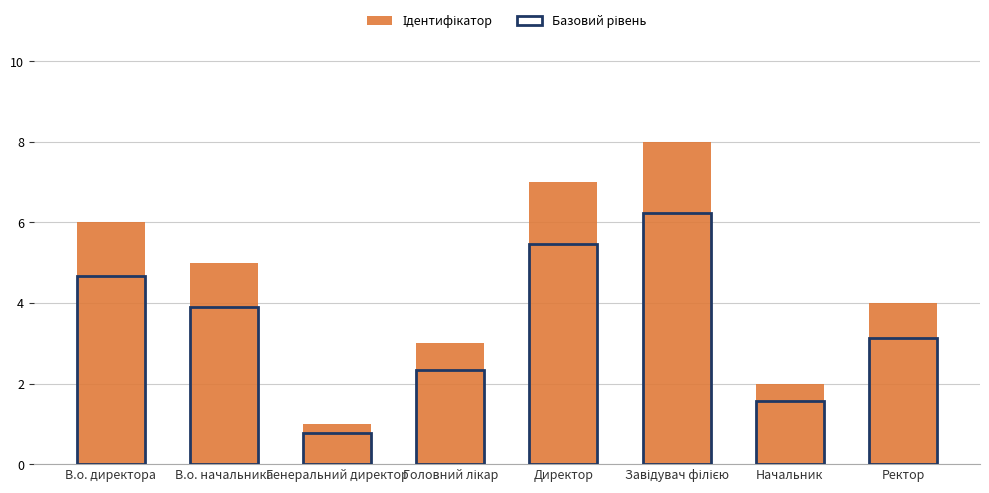

Reading left to right, transcribe all the data shown in this chart.

Ідентифікатор: В.о. директора=6.0	В.о. начальника=5.0	Генеральний директор=1.0	Головний лікар=3.0	Директор=7.0	Завідувач філією=8.0	Начальник=2.0	Ректор=4.0
Базовий рівень: В.о. директора=4.7	В.о. начальника=3.9	Генеральний директор=0.8	Головний лікар=2.3	Директор=5.5	Завідувач філією=6.2	Начальник=1.6	Ректор=3.1